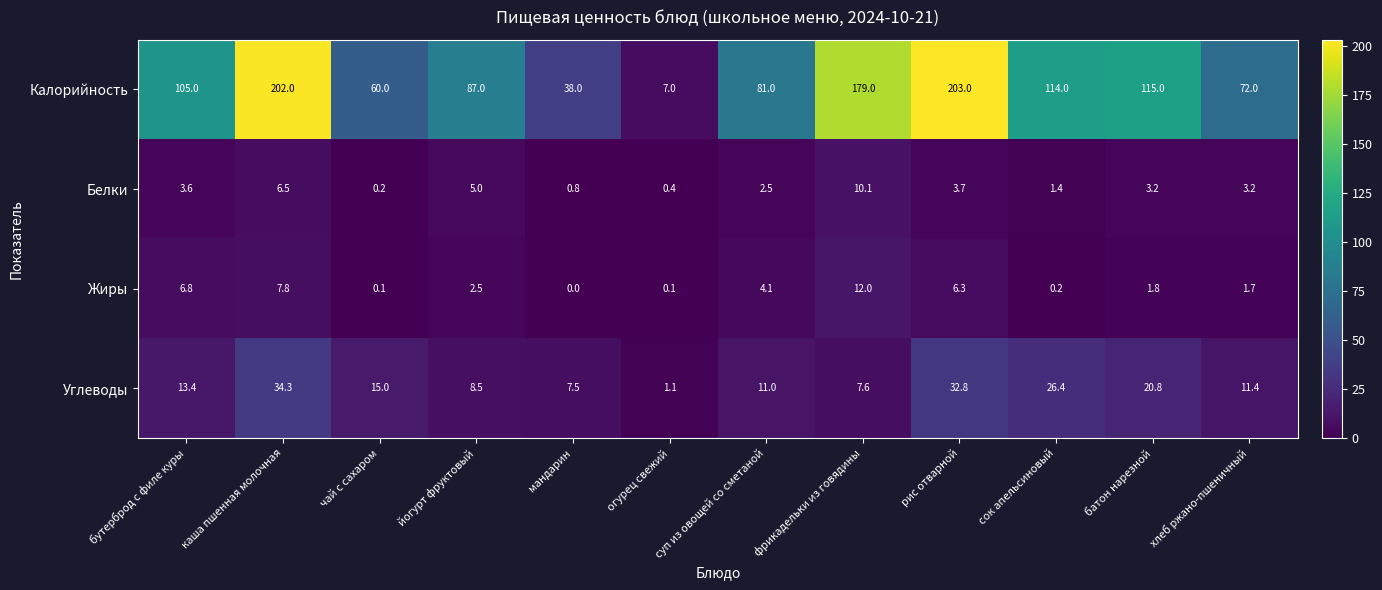

At how many categories does at least one series exceed 50?

10